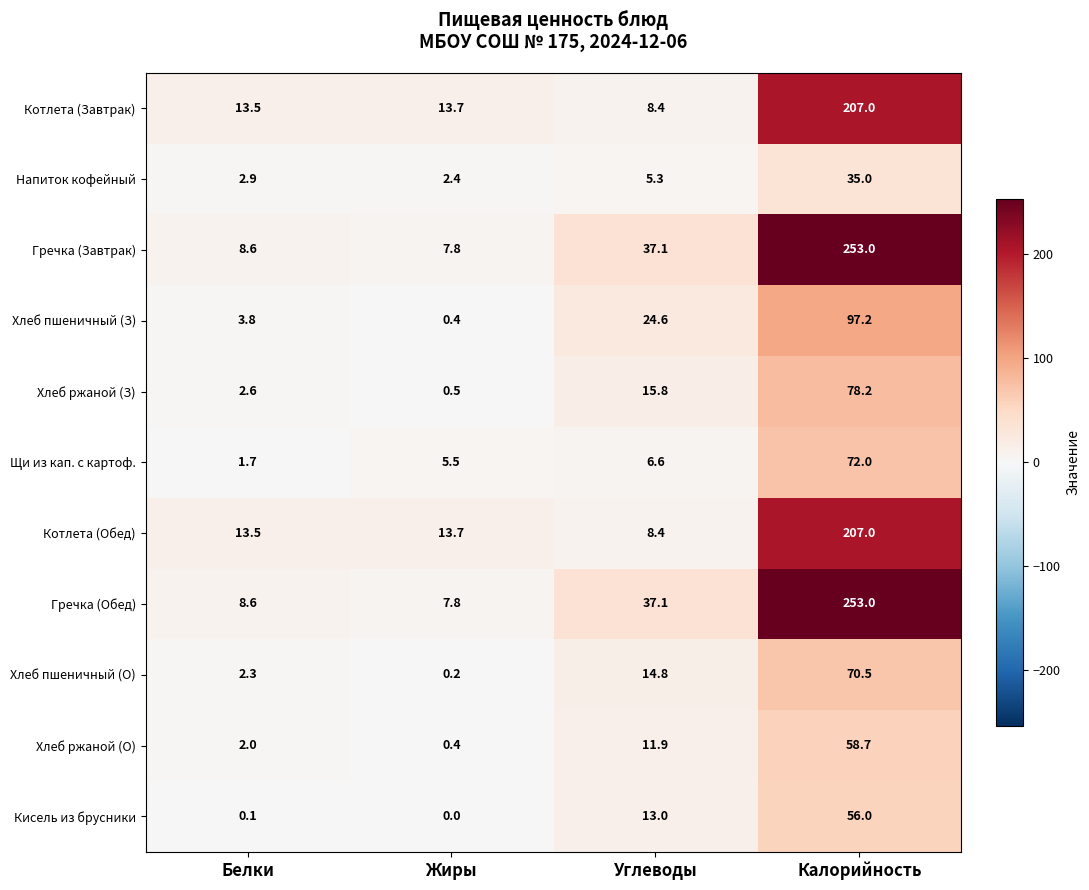

Which category has the lowest value in the Гречка (Обед) series?

Жиры